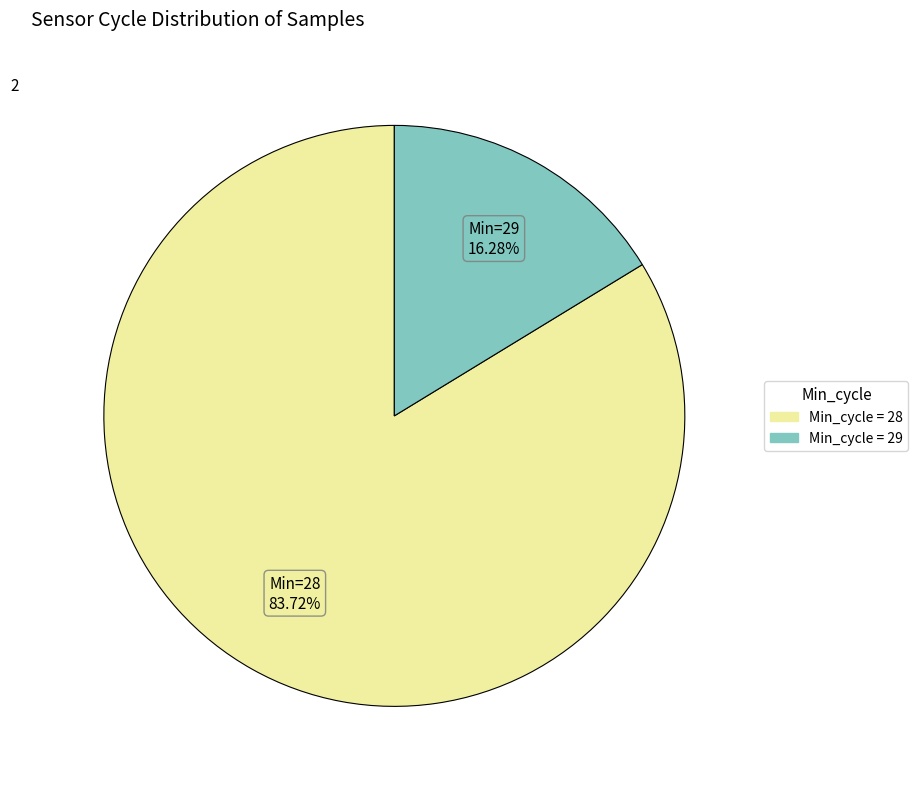

Is there a majority slice in this chart?

Yes